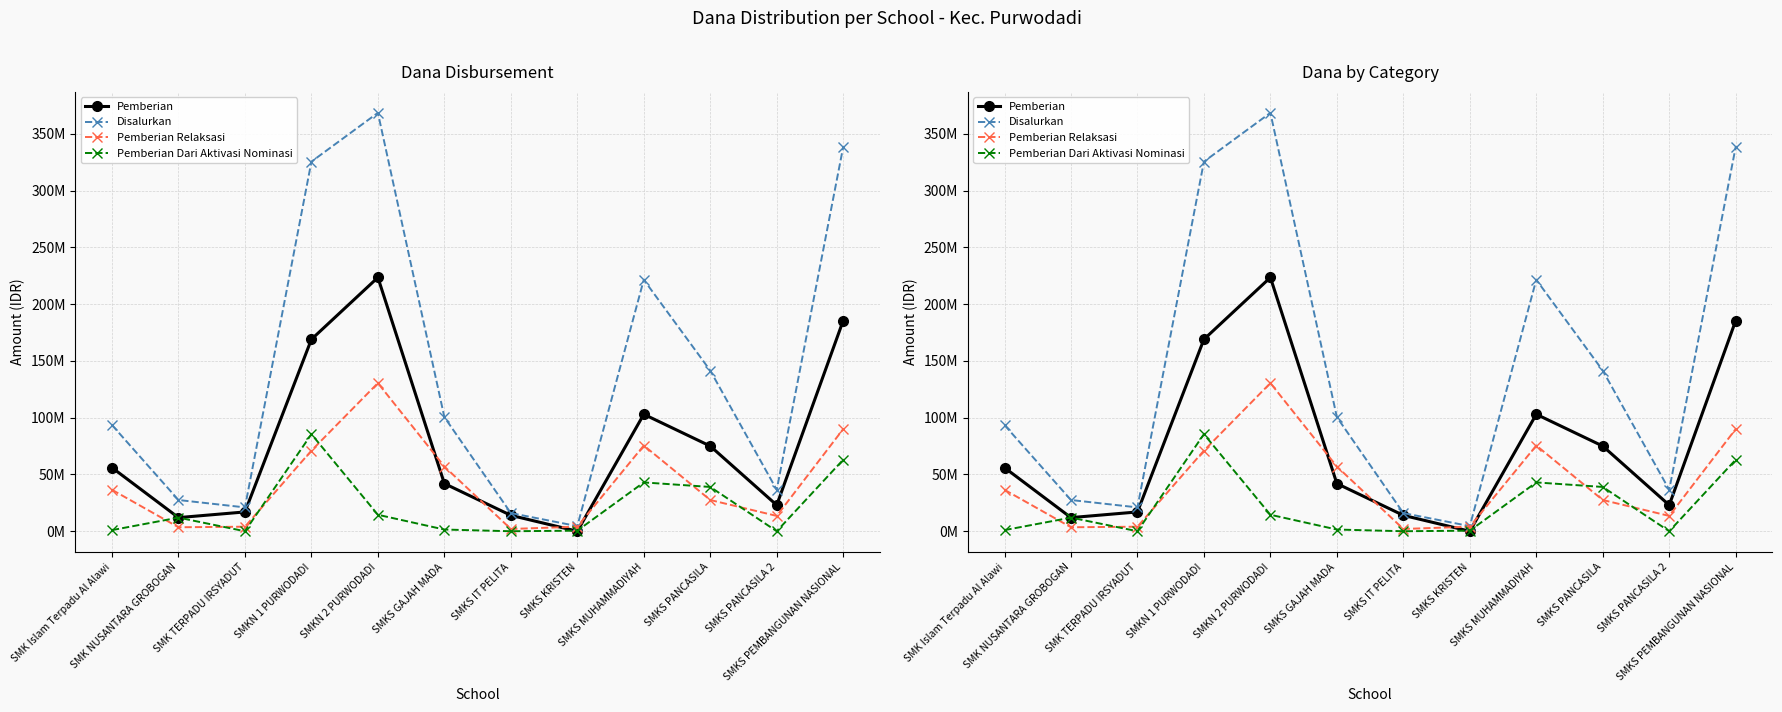

What is the label of the 10th point from the right?

SMK TERPADU IRSYADUT